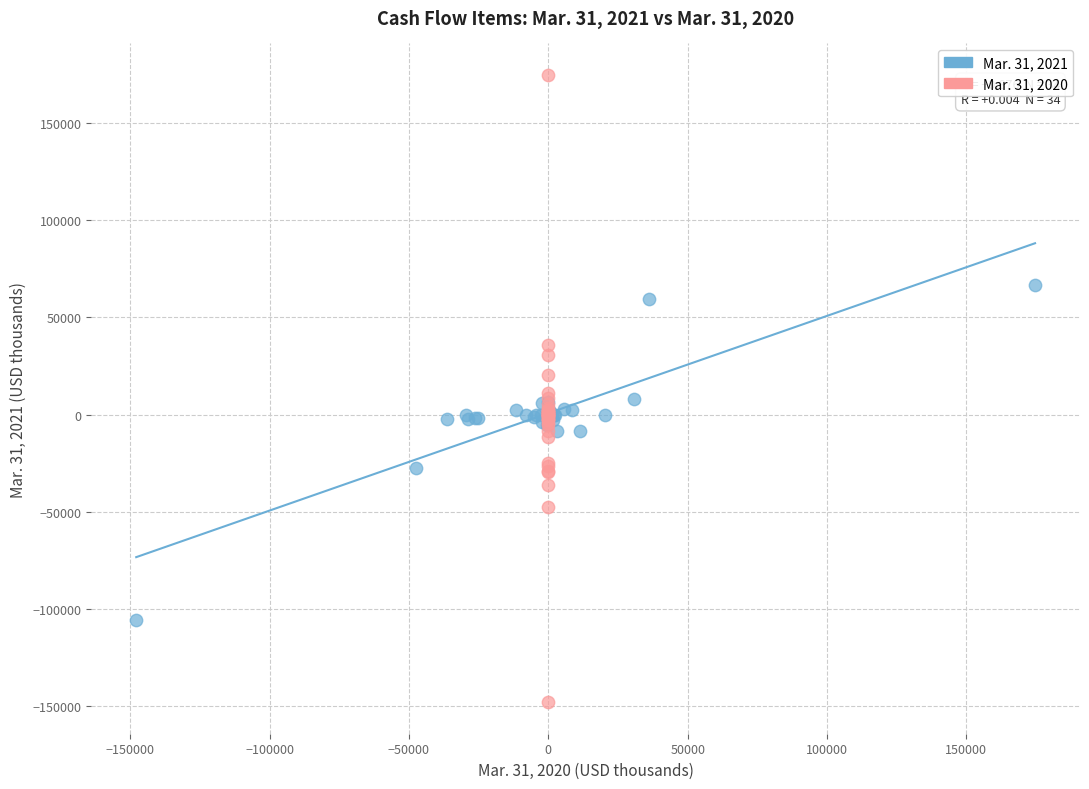

Which series contains the lowest Y value?

Mar. 31, 2020